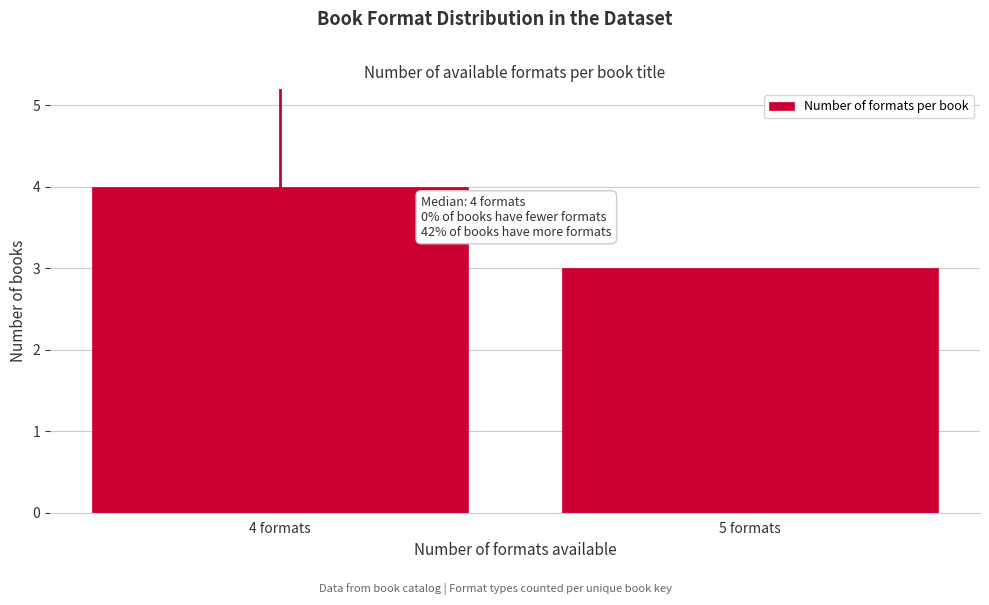

Reading left to right, extract all data points from this chart.

4	3